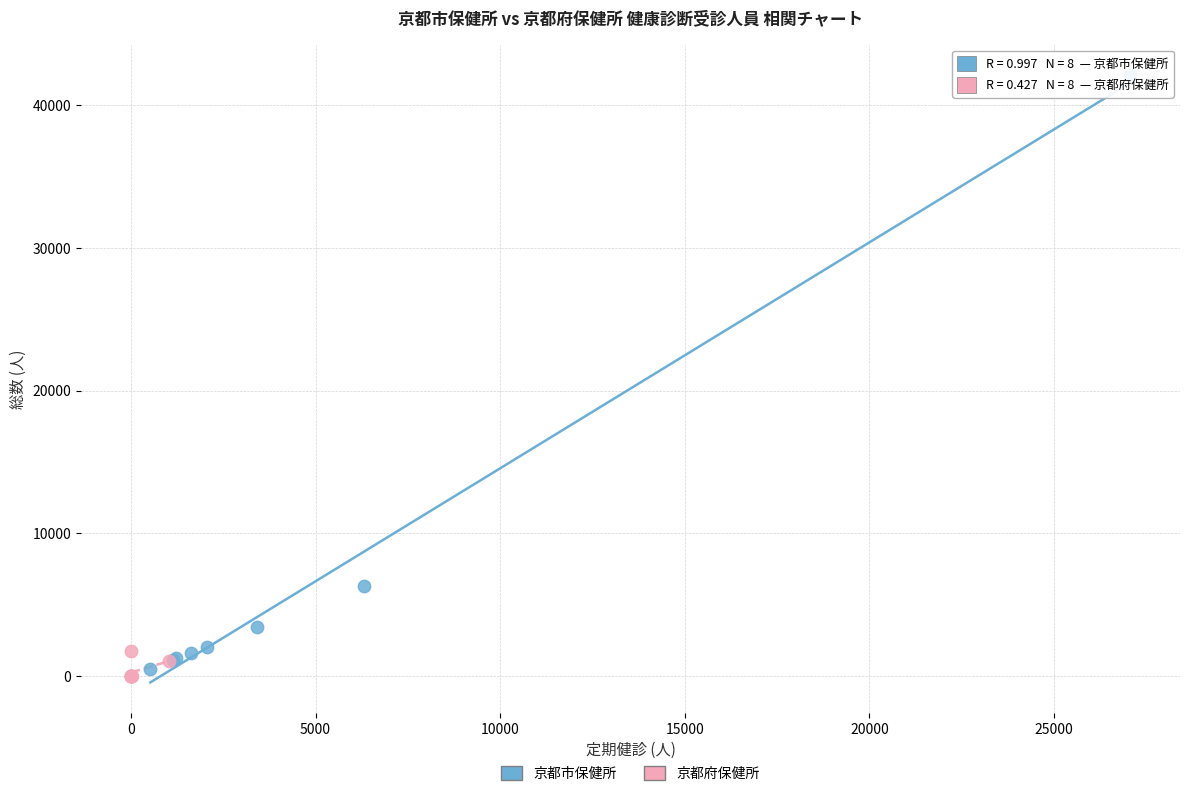

Which series has the largest Y range (max minus min)?

京都市保健所